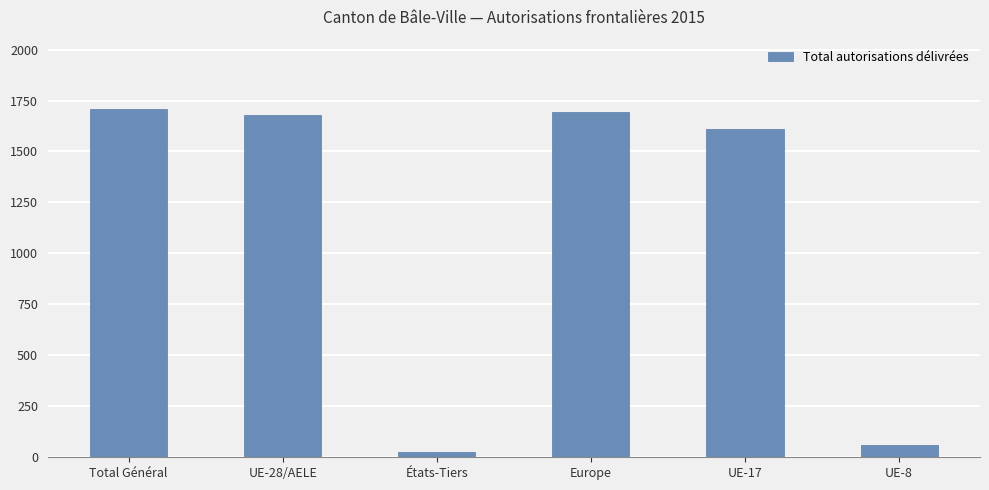

Are the bars grouped side by side (vs. stacked)?

No